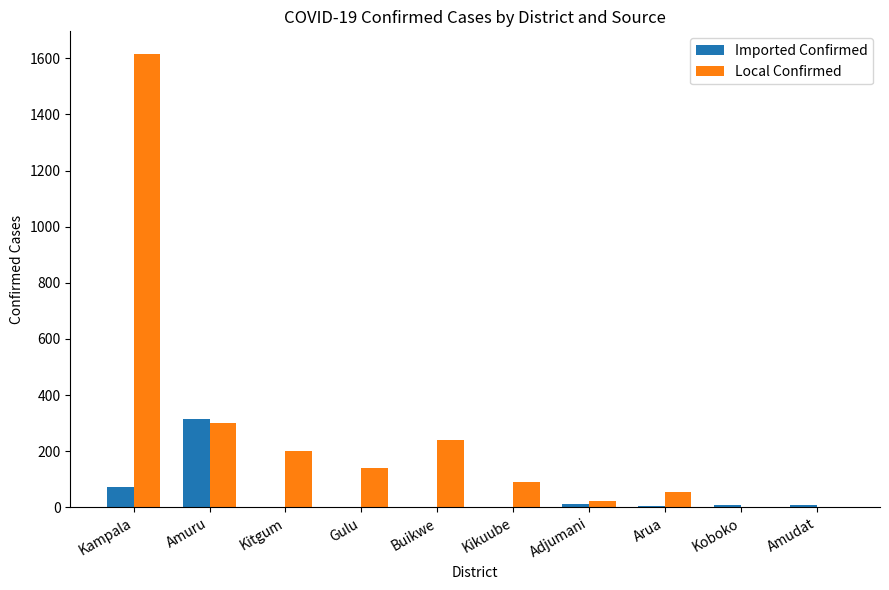

Which series changed the most between Buikwe and Kikuube?

Local Confirmed